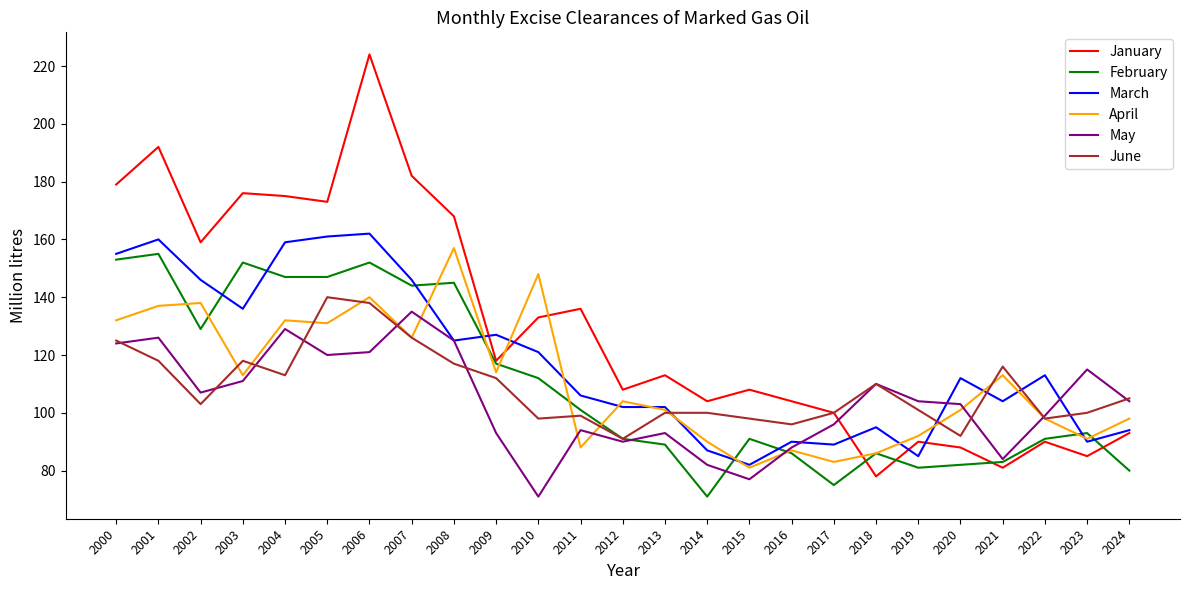

True or false: April and January intersect in this chart.

True